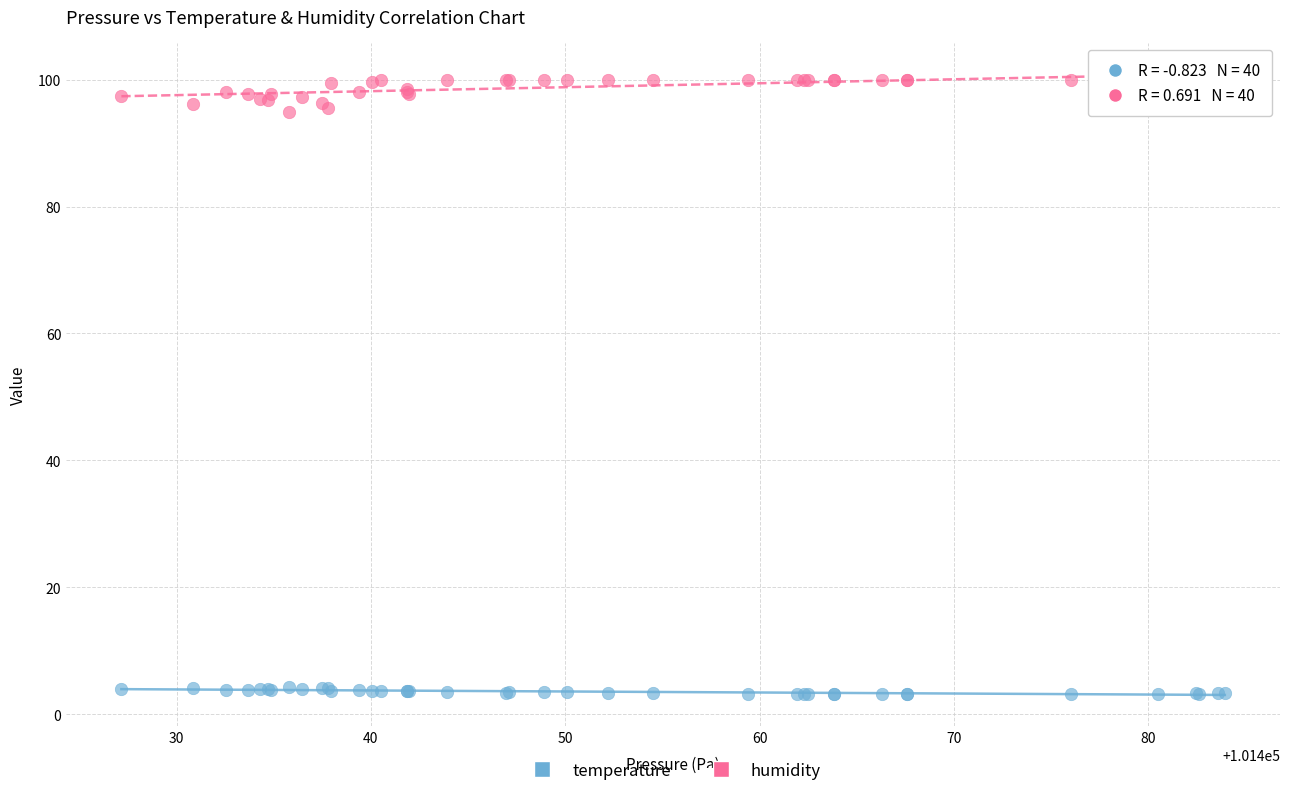

Which series reaches the minimum Y coordinate?

temperature